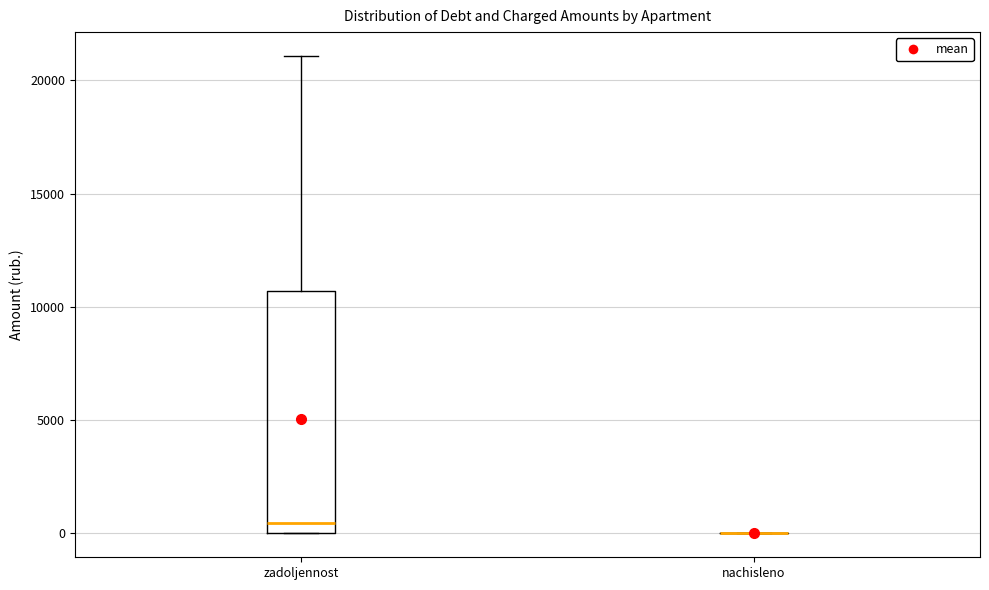

Reading left to right, transcribe this box plot: for each box, give where its median line is, the range the box spans, and where its two whiskers end, as read against the y-axis. The values are not printed on the chart, so give them approximately, as read against the axis.

zadoljennost: median 500, box 0 to 10500, whiskers 0 to 21000
nachisleno: box collapsed to a line at 0, whiskers 0 to 0